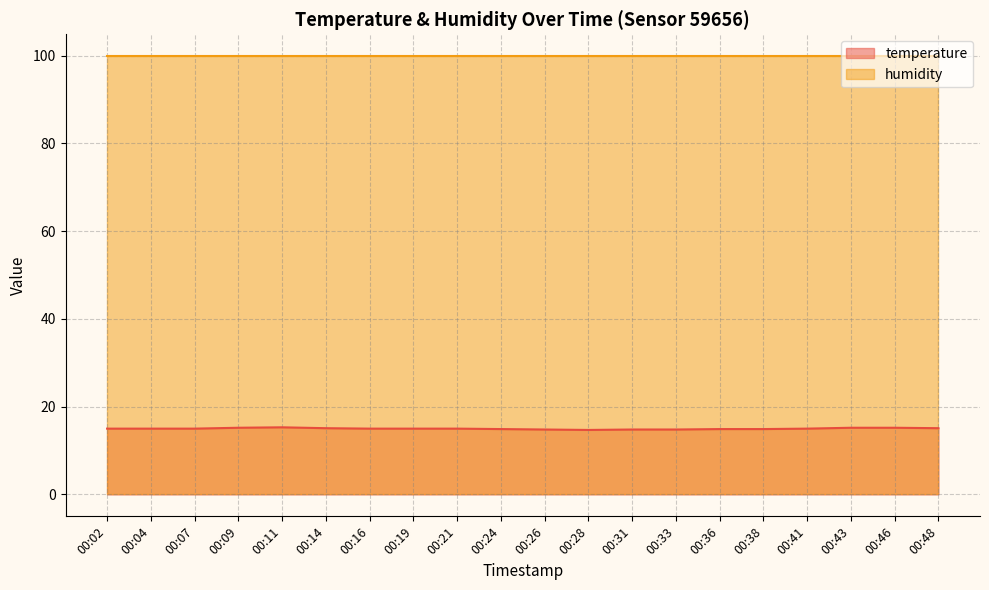

The value at 00:26 is 3.4. True or false?

False